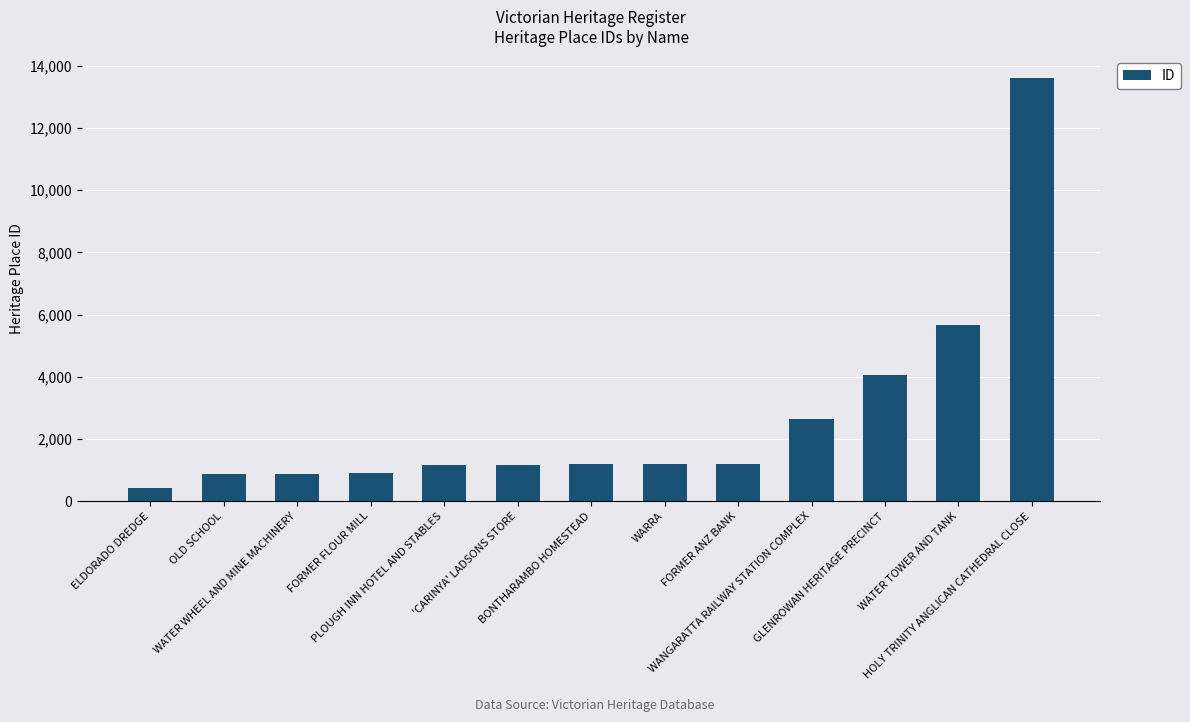

What is the minimum value shown in the chart?

423